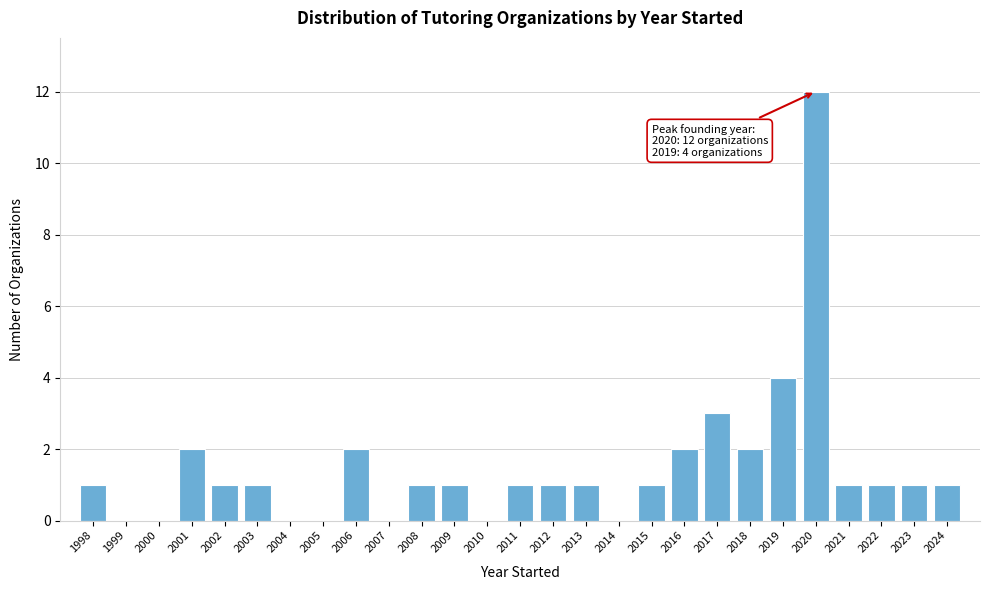

Reading left to right, list all the values displayed in this chart.

1998=1	1999=0	2000=0	2001=2	2002=1	2003=1	2004=0	2005=0	2006=2	2007=0	2008=1	2009=1	2010=0	2011=1	2012=1	2013=1	2014=0	2015=1	2016=2	2017=3	2018=2	2019=4	2020=12	2021=1	2022=1	2023=1	2024=1